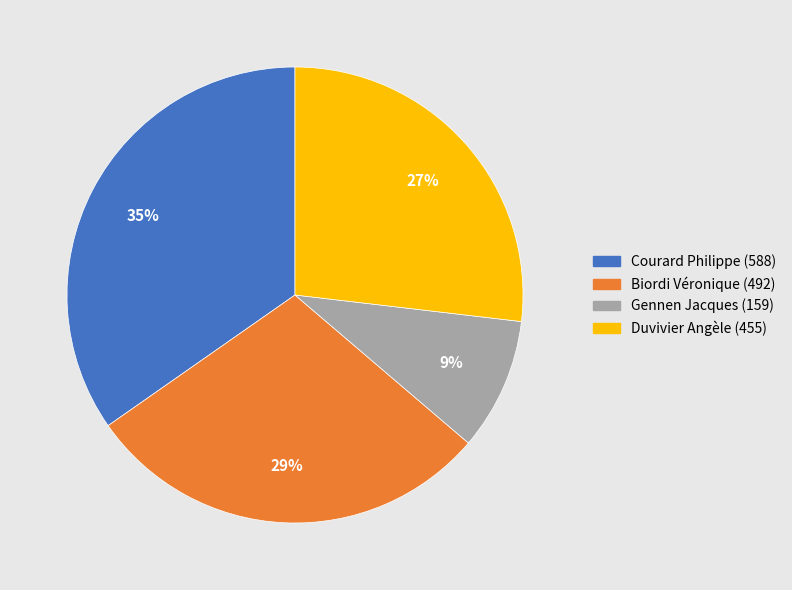

To the nearest percent, what is the difference between the Courard Philippe and Duvivier Angèle slice percentages?

8%